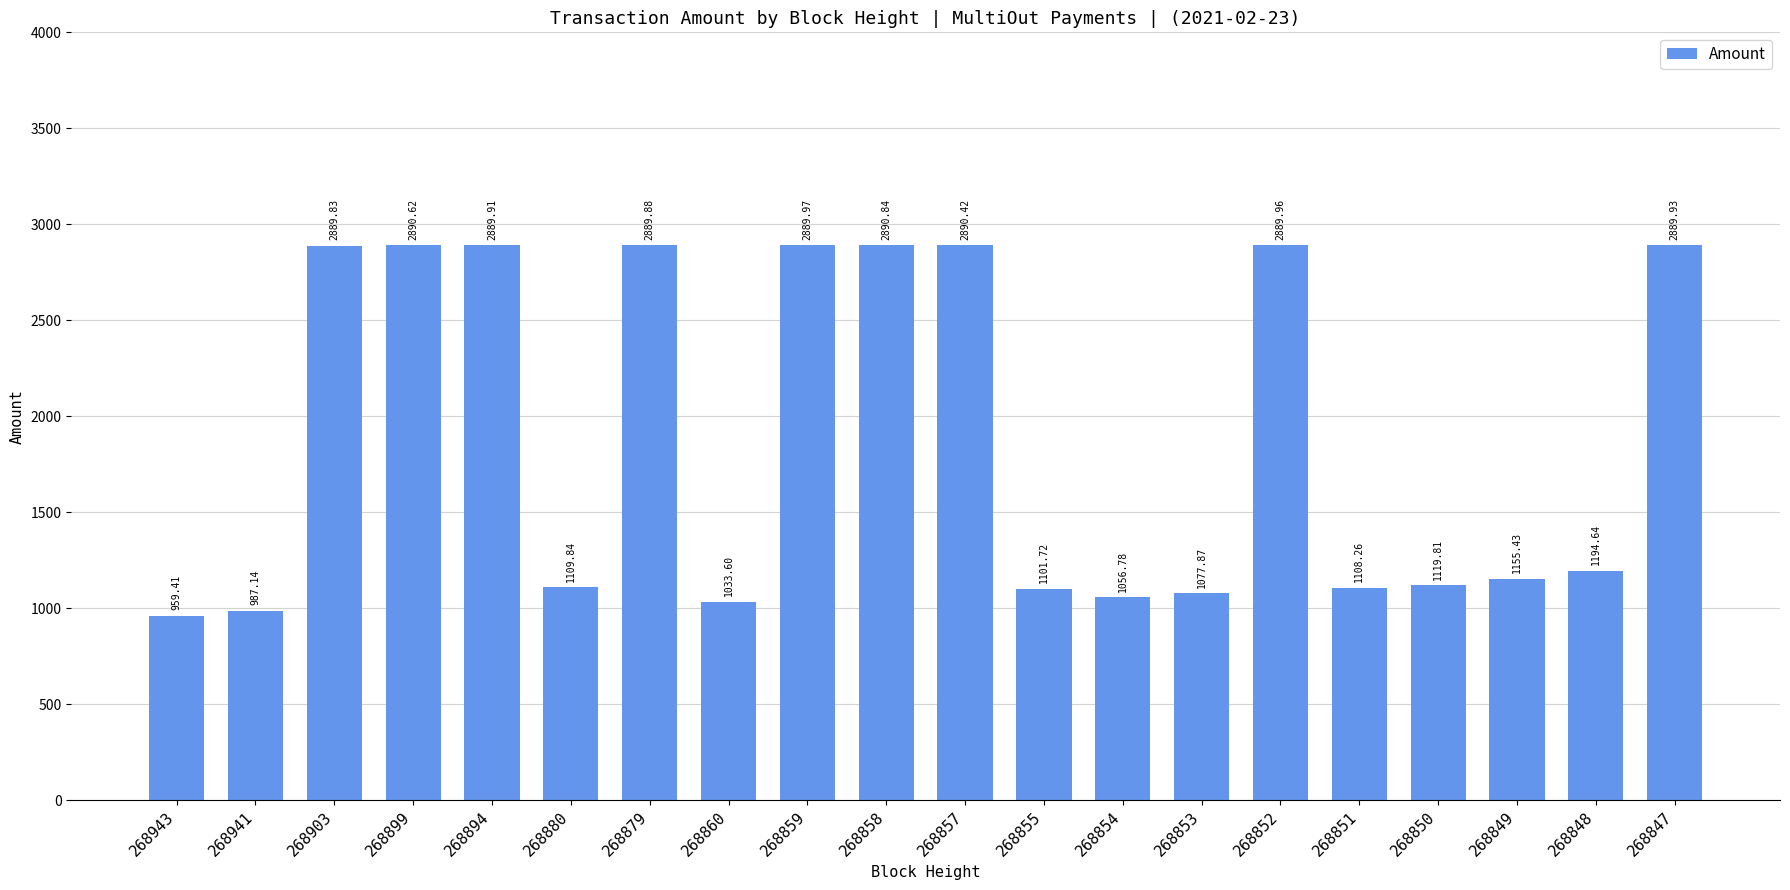

What is the smallest value displayed?

959.4